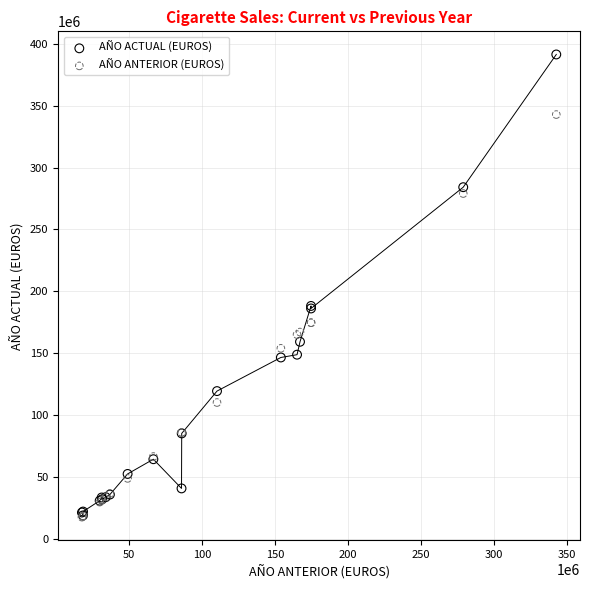

Which series reaches the maximum Y coordinate?

AÑO ACTUAL (EUROS)